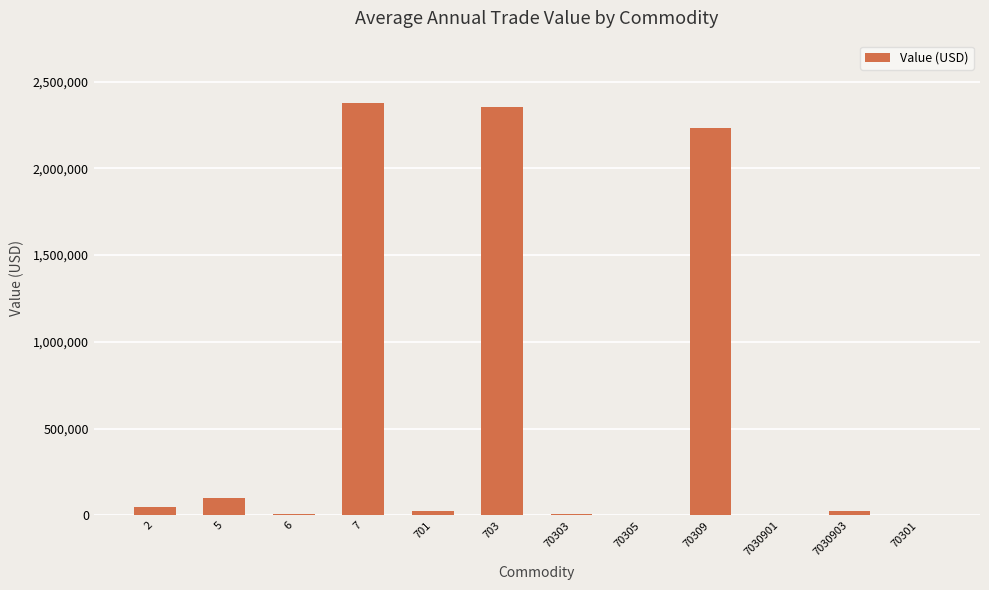

What is the maximum value shown in the chart?

2378748